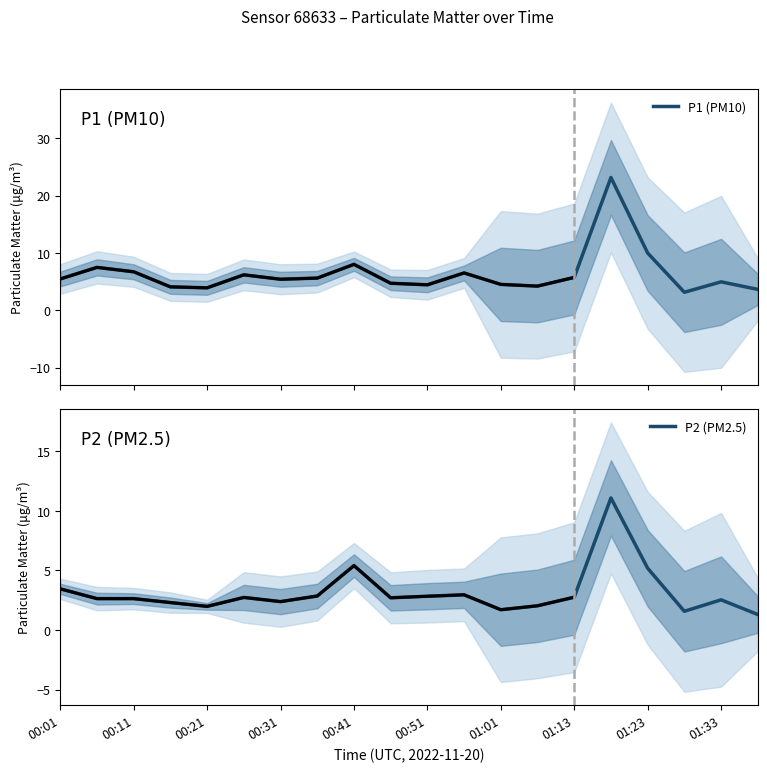

Is it true that P2 (PM2.5) equals 4.7 at 00:51?

False